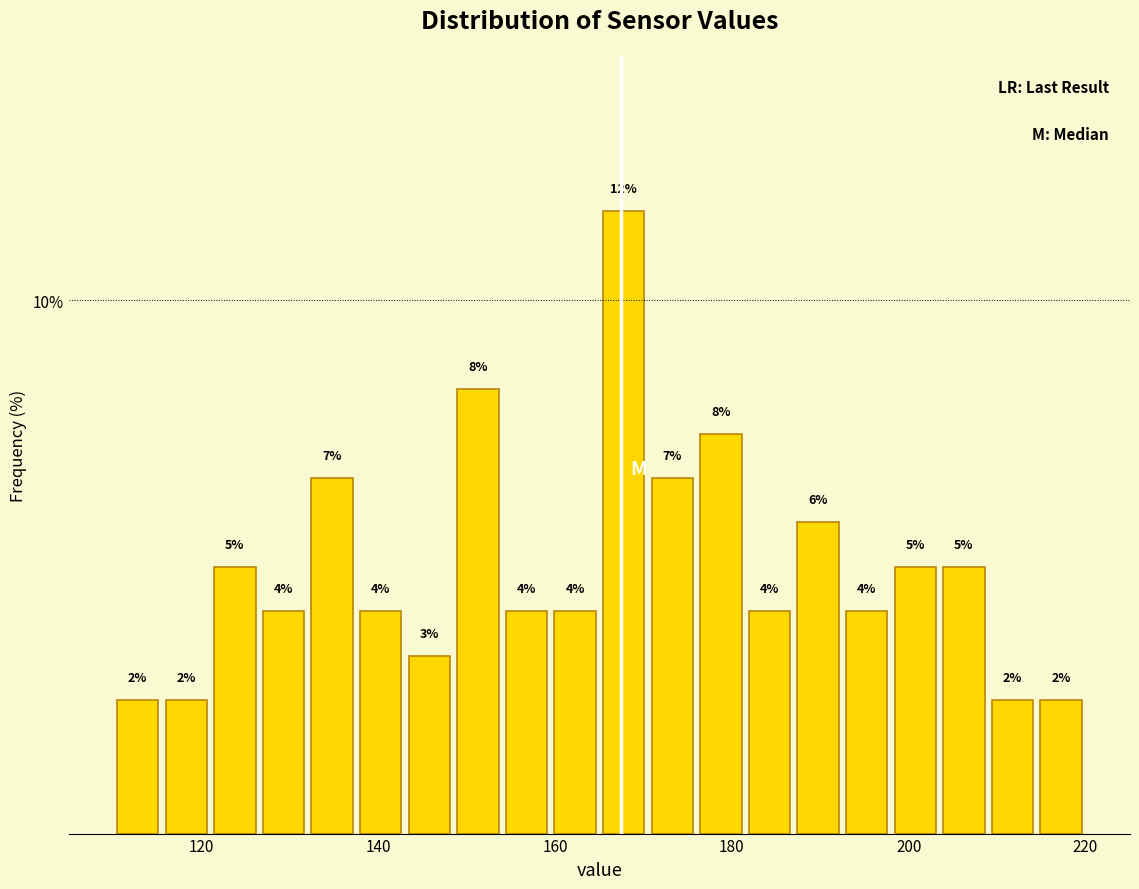

Read against the x-axis, roughly where is the centre of the tallest bar?

168